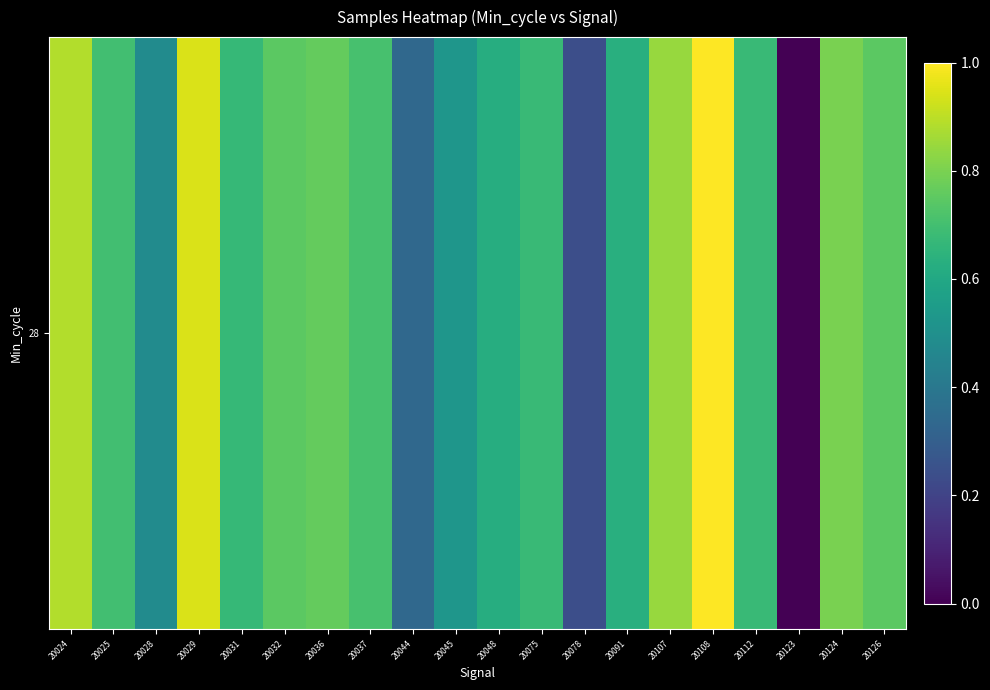

Is it true that the value at 20124 is 1.3?

False